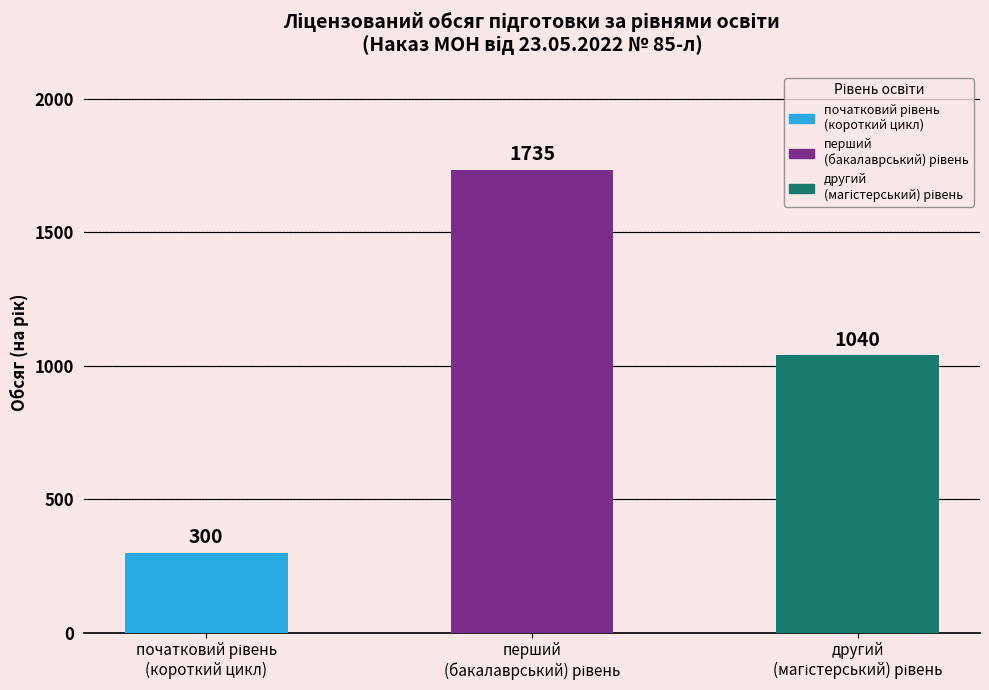

What is the difference between the maximum and minimum values?

1435